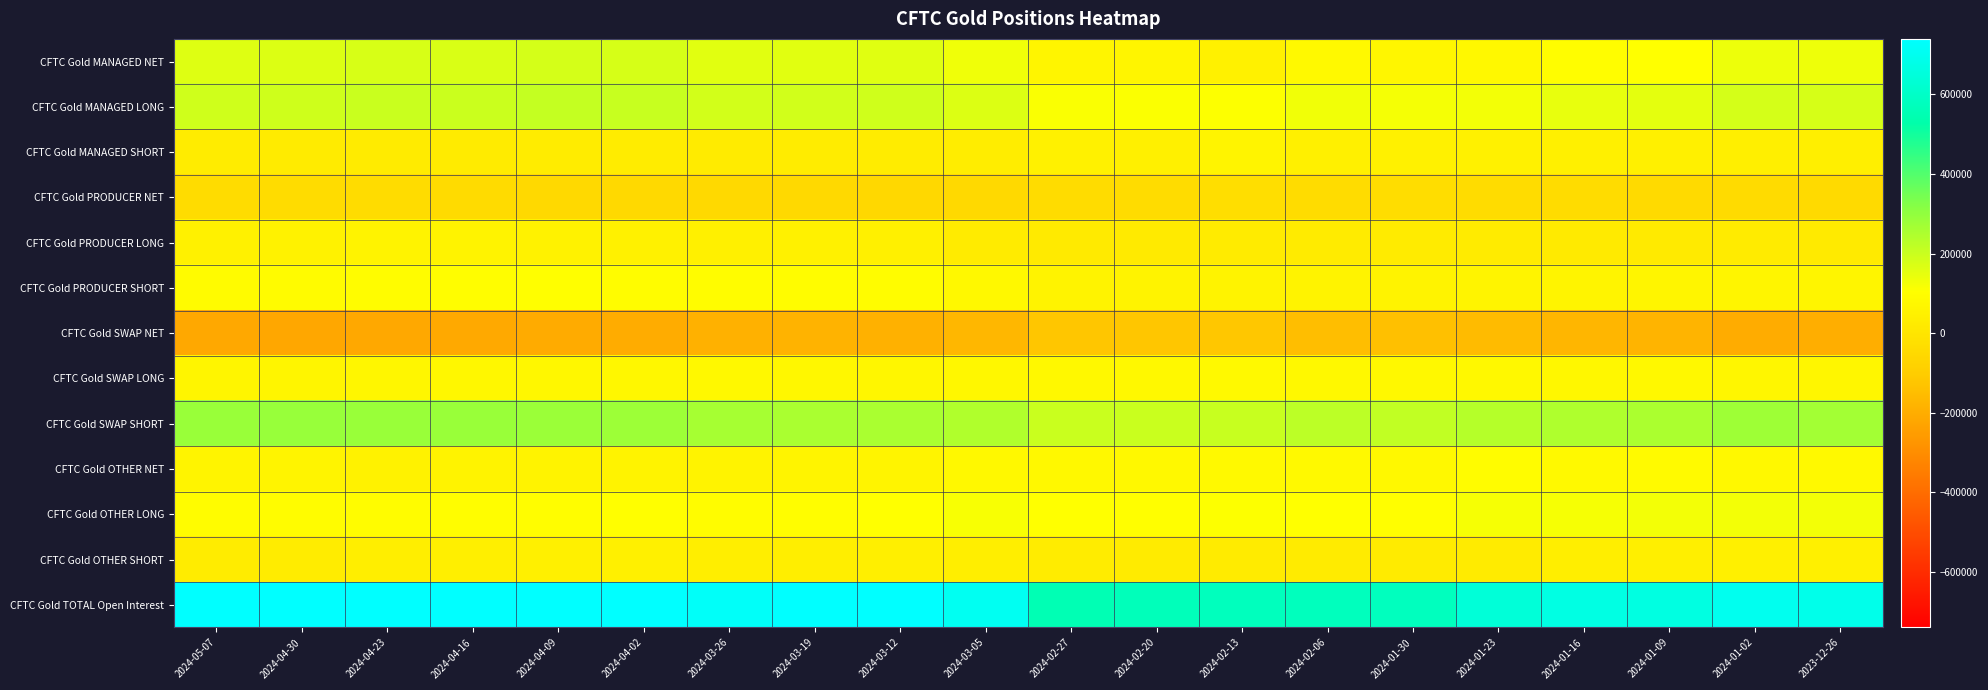

Which series has the widest spread of values?

CFTC Gold TOTAL Open Interest